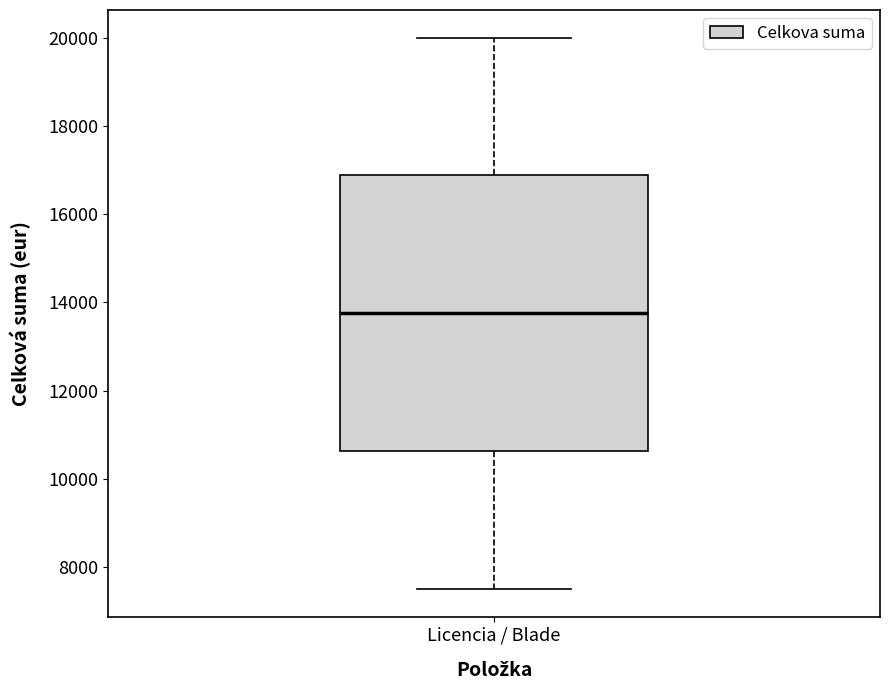

Where does the median line of the box for Licencia / Blade sit on the y-axis? The values are not printed on the chart, so give them approximately, as read against the axis.

13800